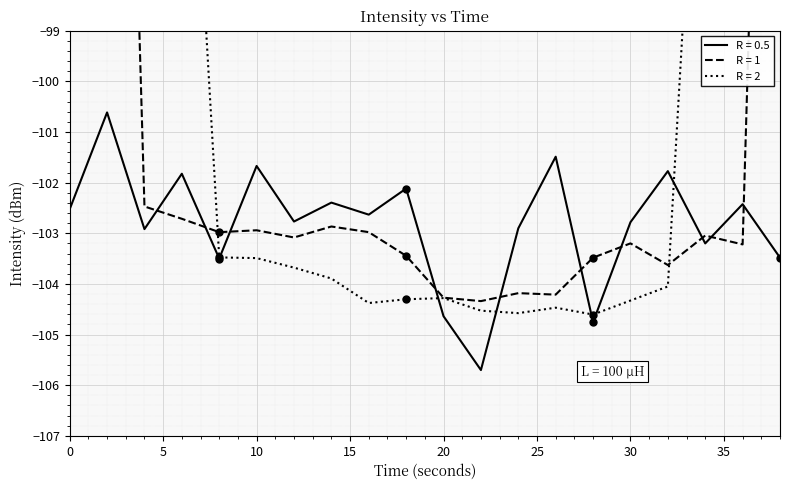

The value of R = 0.5 at 10 is -34.3. True or false?

False